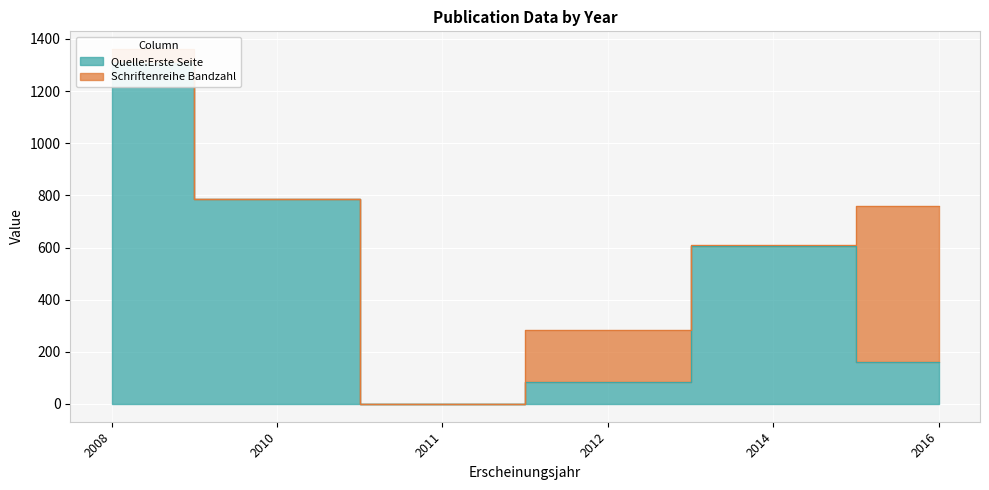

What is the sum of the values at 2008 and 2016?

1467